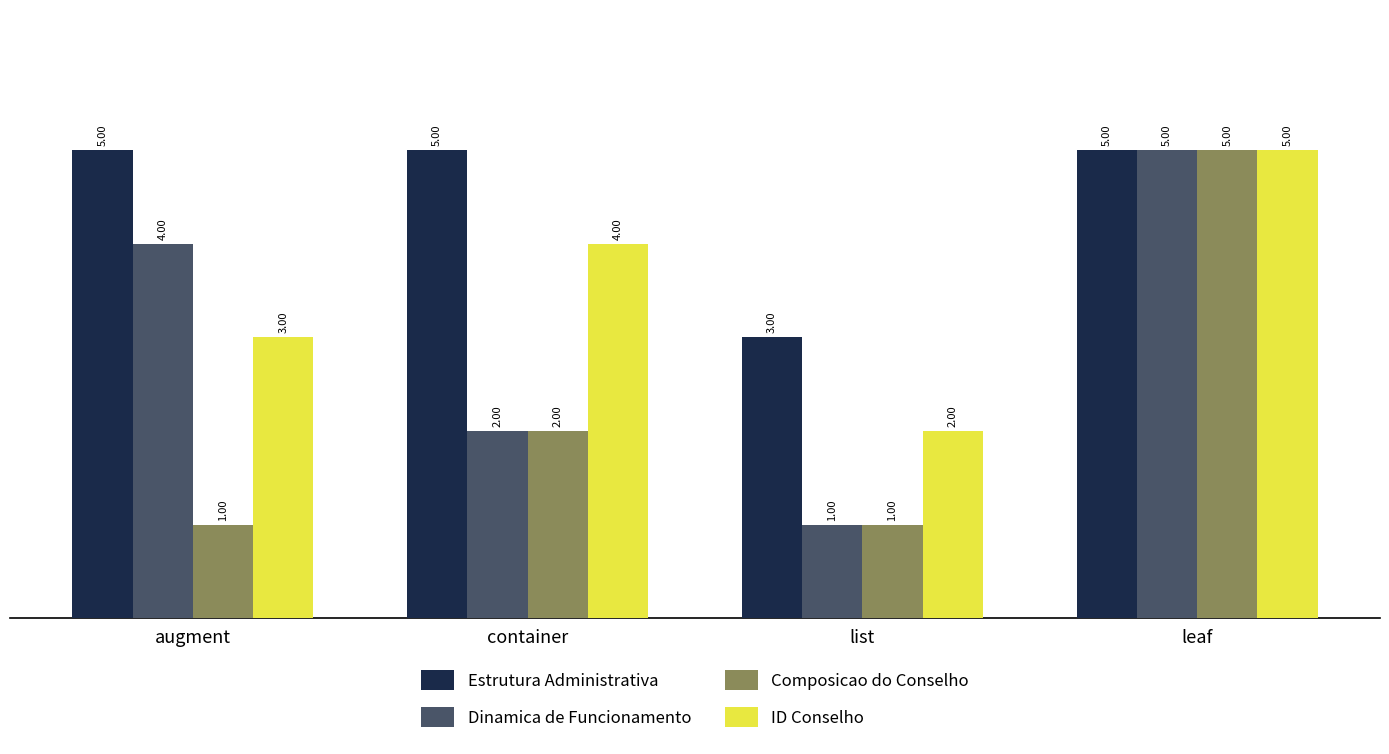

Which category has the highest value in the Composicao do Conselho series?

leaf